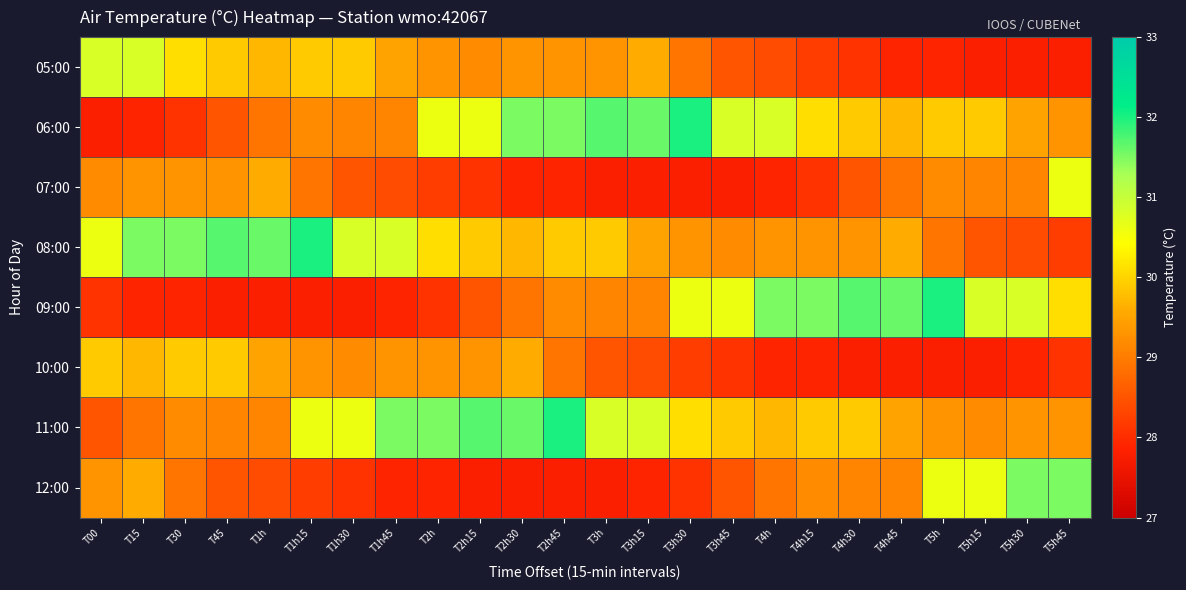

What is the spread (max minus min) of values at T3h30?

4.2